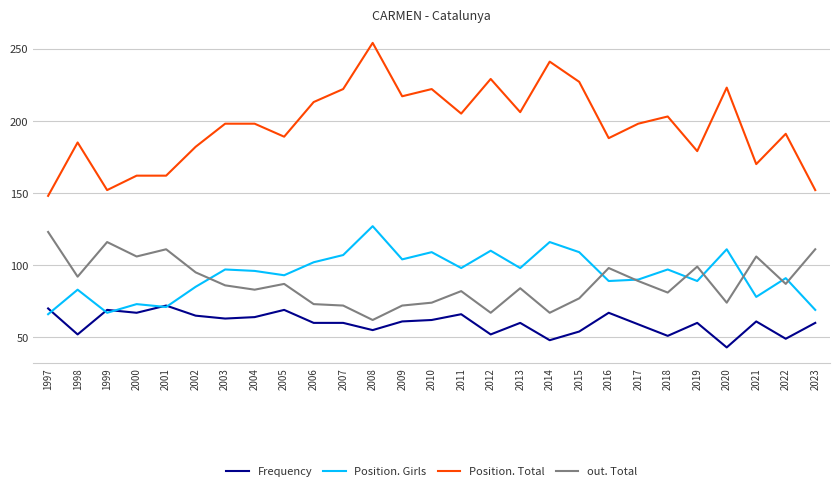

What is the minimum value for Position. Total?

148